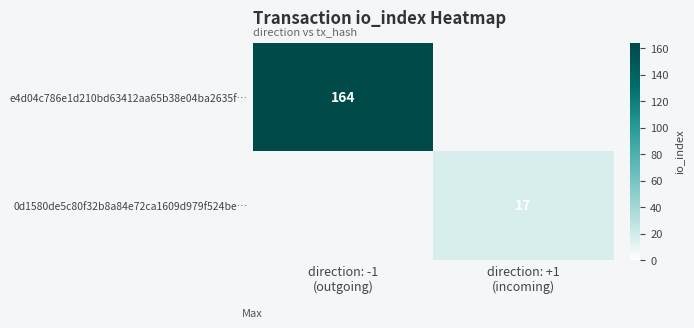

What is the sum of the e4d04c786e1d210bd63412aa65b38e04ba2635f… values at direction: +1 (incoming) and direction: -1 (outgoing)?

164